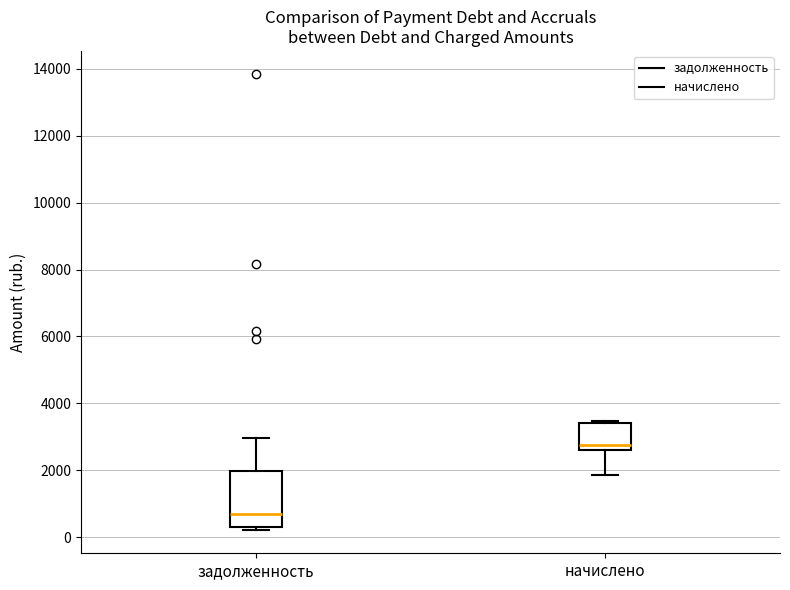

Reading left to right, read every box against the y-axis: the position of its median line, the range the box covers, and the ends of its whiskers. The values are not printed on the chart, so give them approximately, as read against the axis.

задолженность: median 800, box 400 to 2000, whiskers 200 to 3000
начислено: median 2800, box 2600 to 3400, whiskers 1800 to 3400